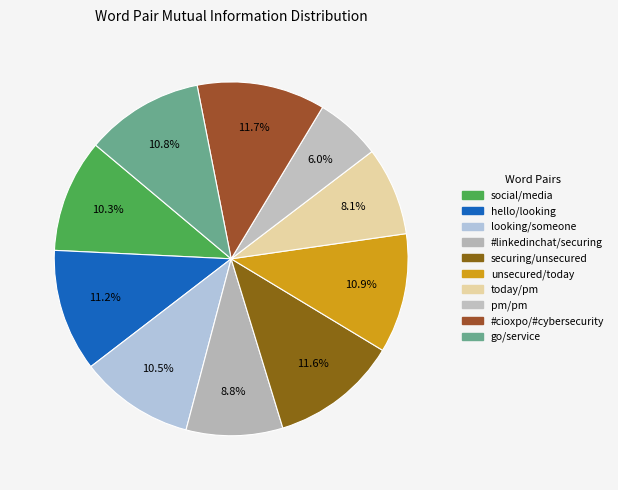

How many segments does this pie chart have?

10